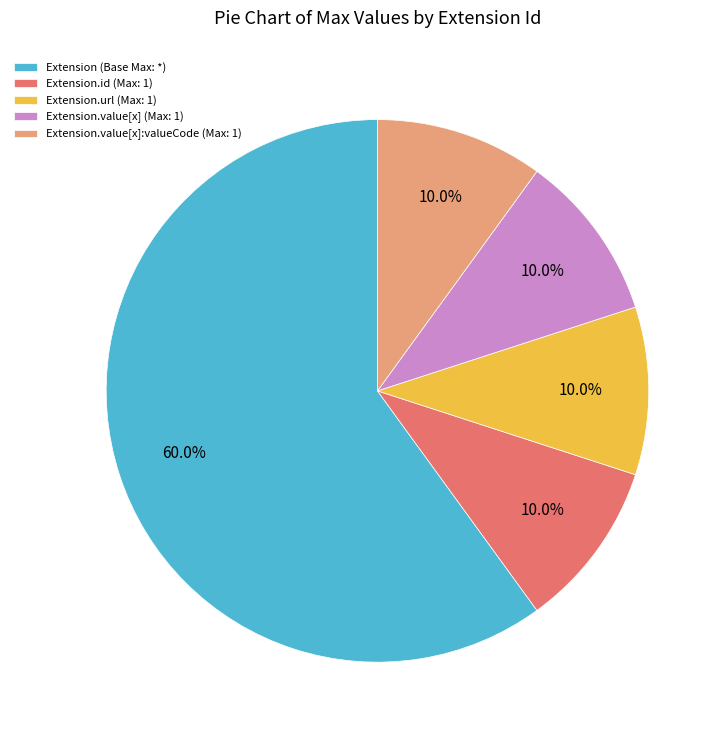

What is the largest slice in the pie chart?

Extension (Base Max: *)